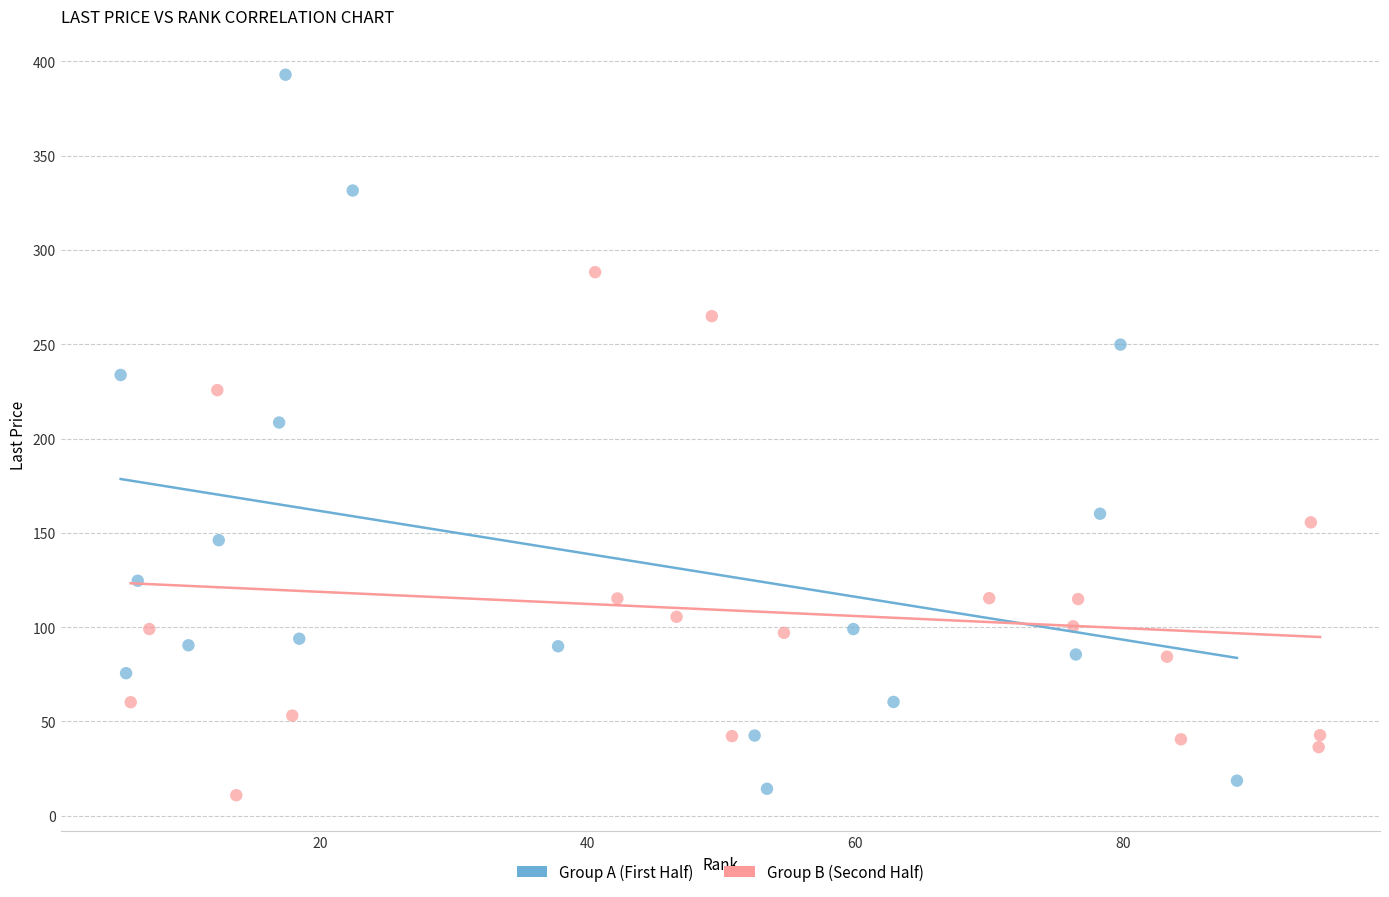

Which series contains the highest Y value?

Group A (First Half)